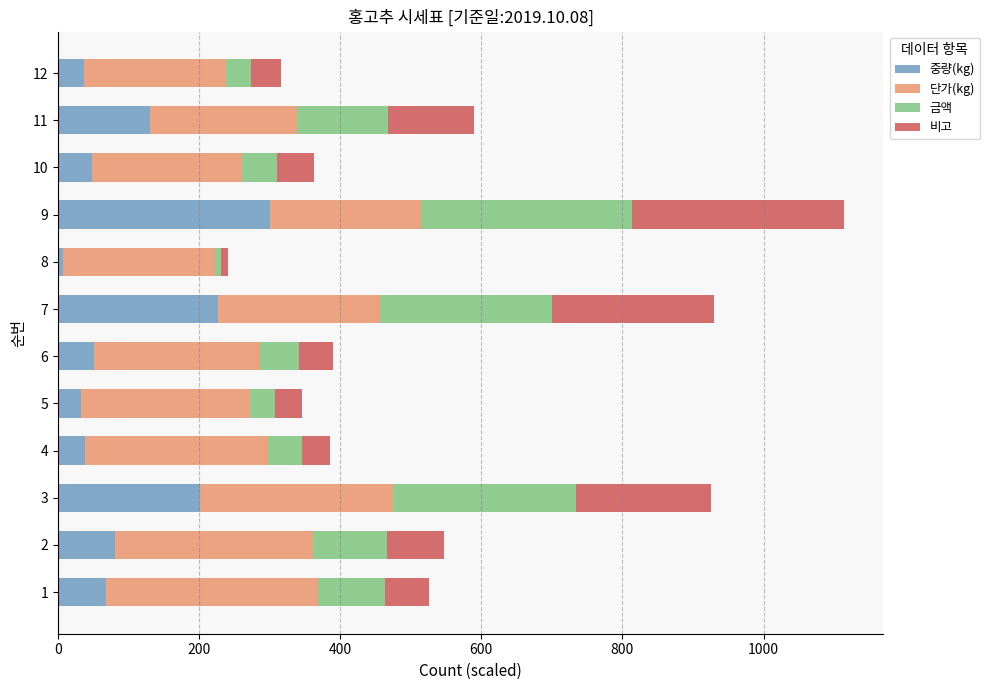

What is the average value of the 중량(kg) series?

102.0